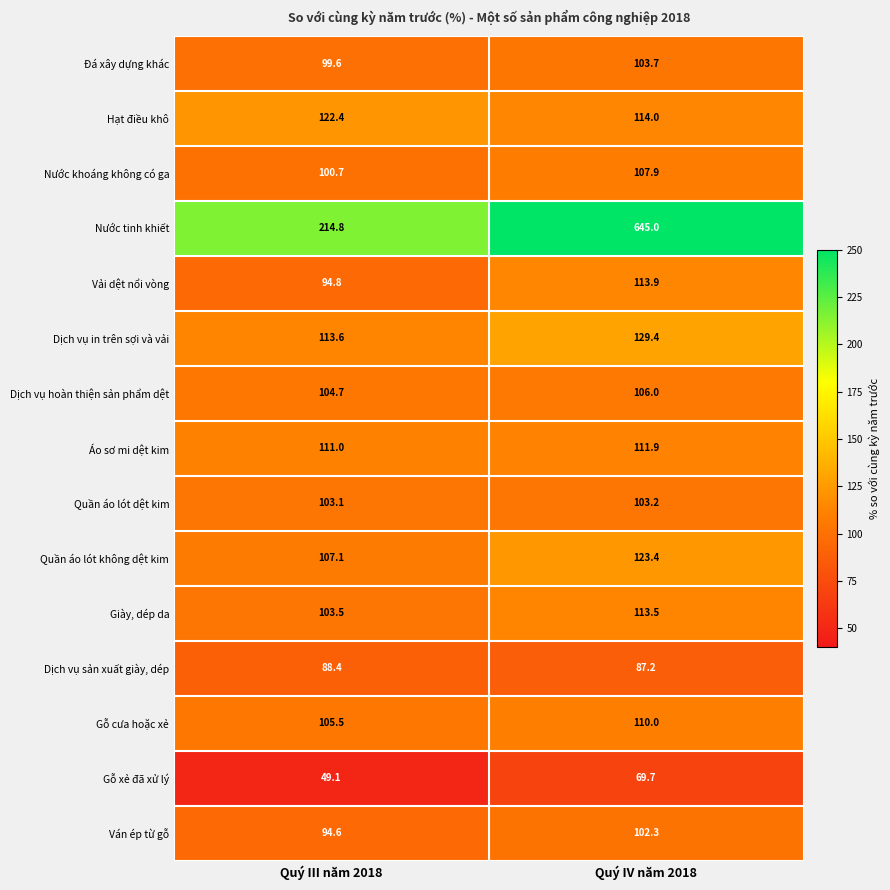

What is the difference between the maximum and minimum values in the Hạt điều khô series?

8.4